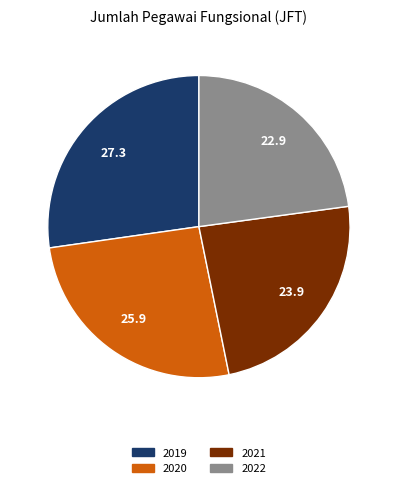

How many segments does this pie chart have?

4